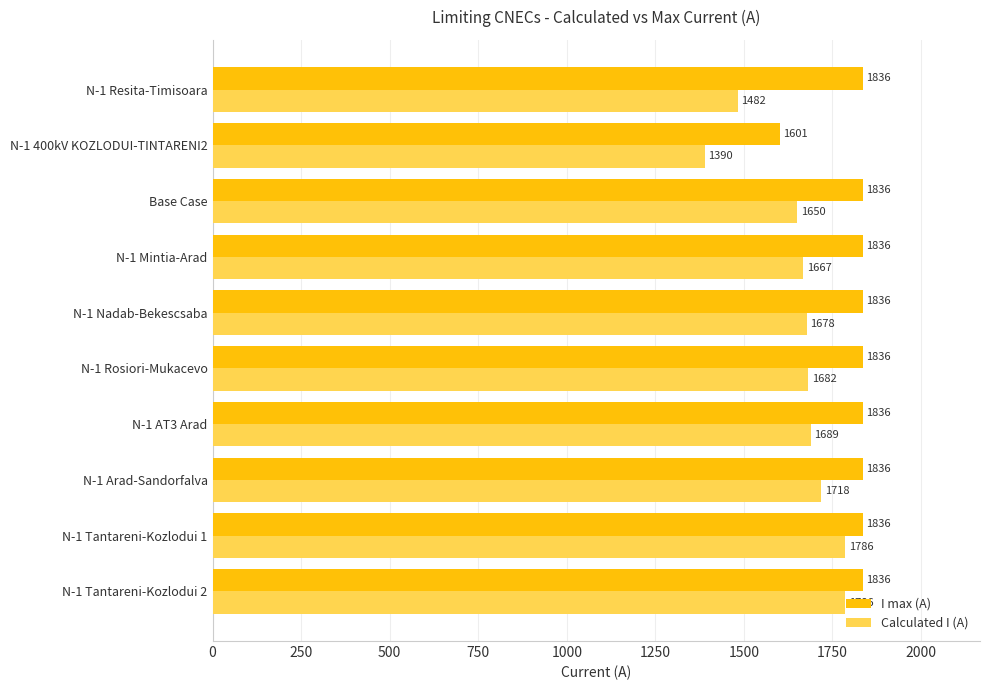

Which series has the largest total across all categories?

I max (A)